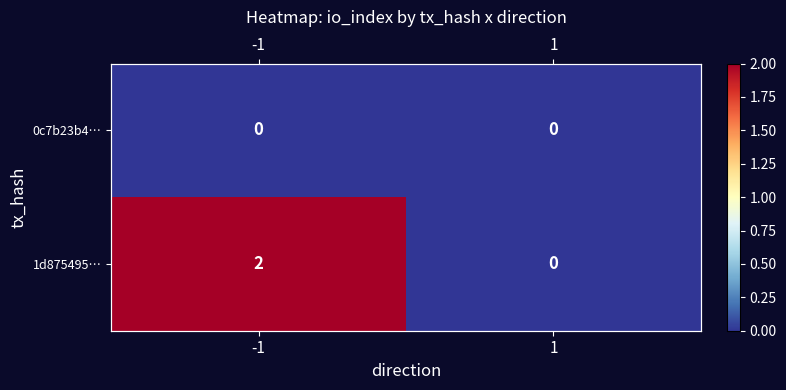

Is the value of 0c7b23b4… at -1 greater than the value of 1d875495… at 1?

No